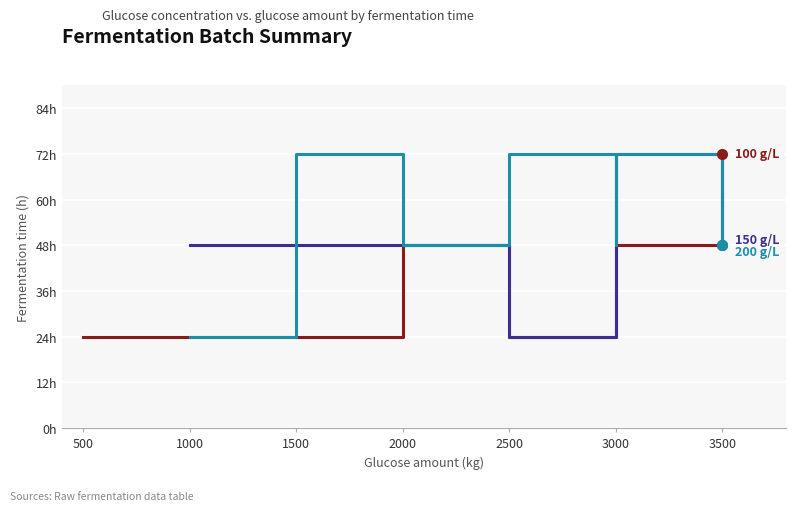

Is the value of Glü konc. 100 g/L at 0 greater than the value of Glü konc. 150 g/L at 2000?

No